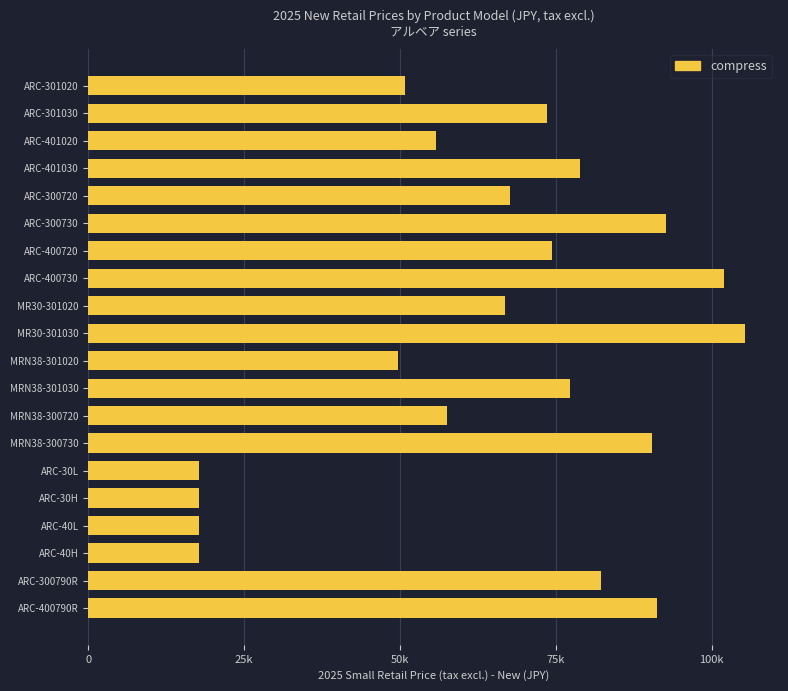

Are the bars horizontal?

Yes